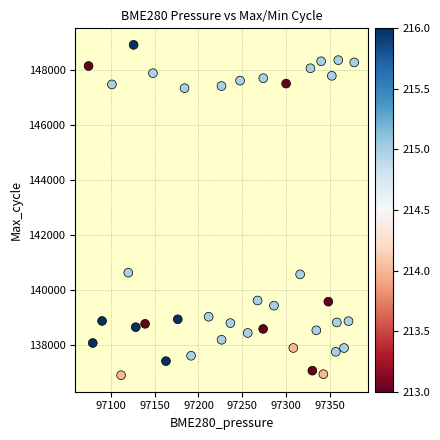

What is the range of Y values (max minus min)?

12027